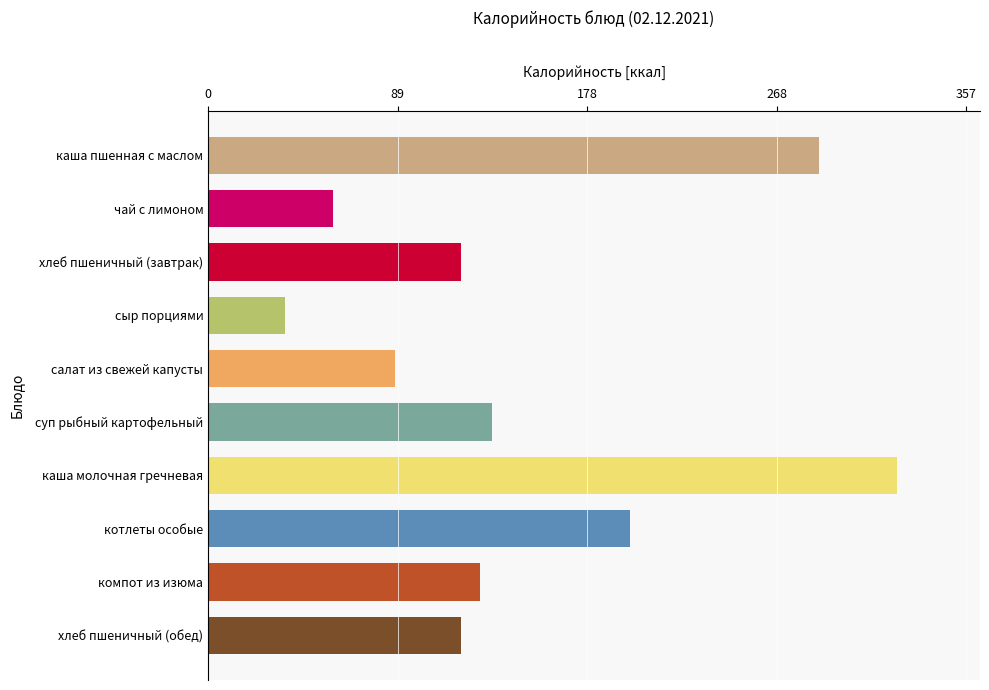

Reading top to bottom, list all the values displayed in this chart.

288.2	59.0	119.0	36.0	88.0	134.0	325.0	199.0	128.0	119.0